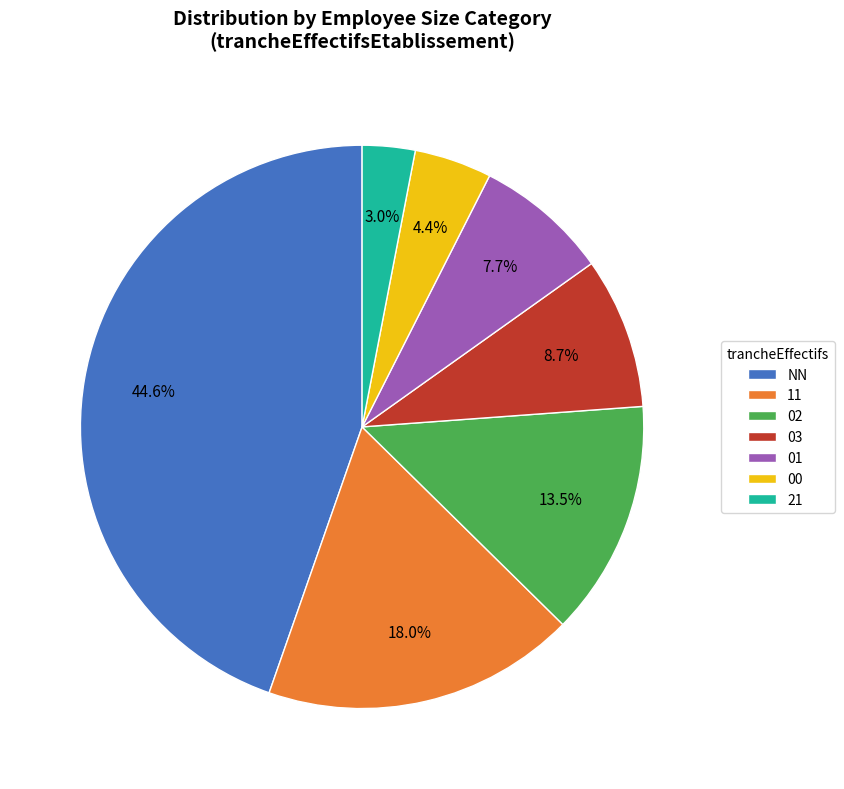

To the nearest percent, what is the difference between the 01 and NN slice percentages?

37%